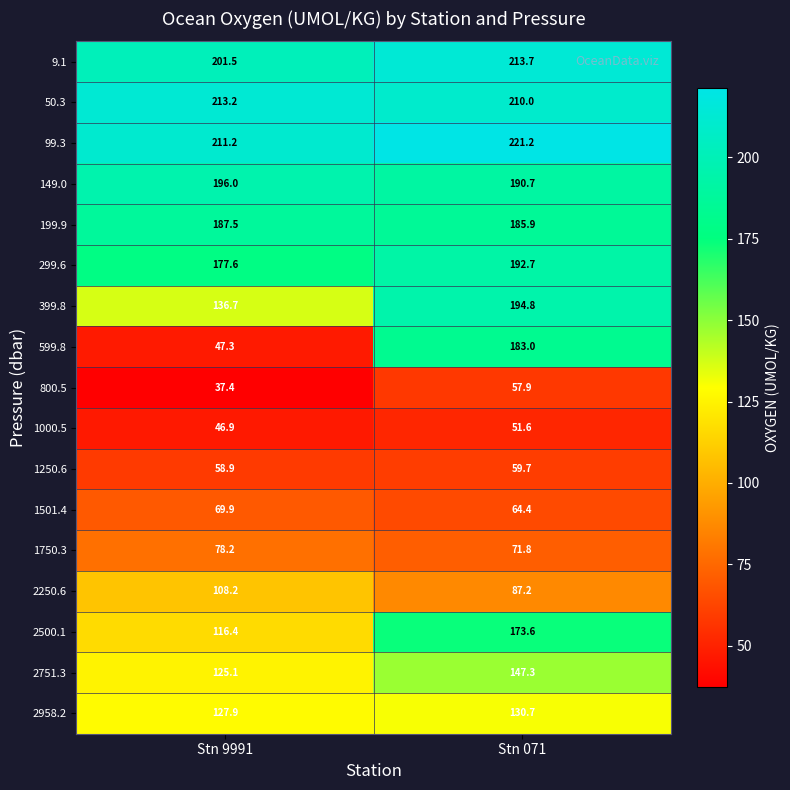

Which series has the widest spread of values?

599.8